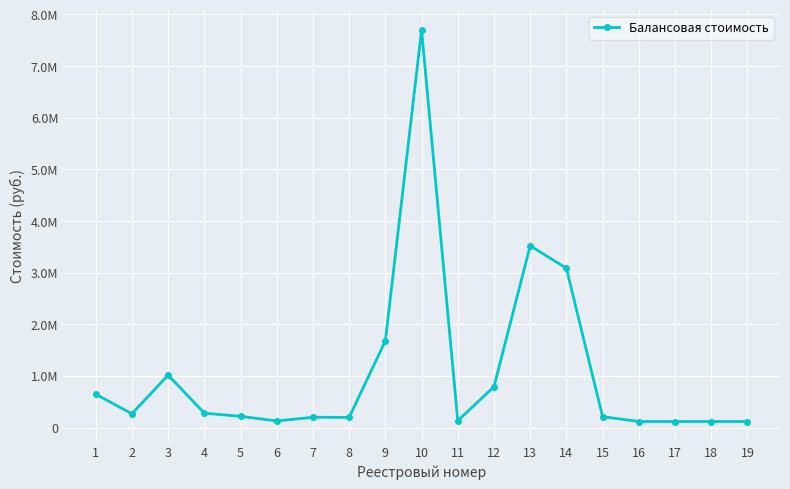

Where is the first local minimum?

2